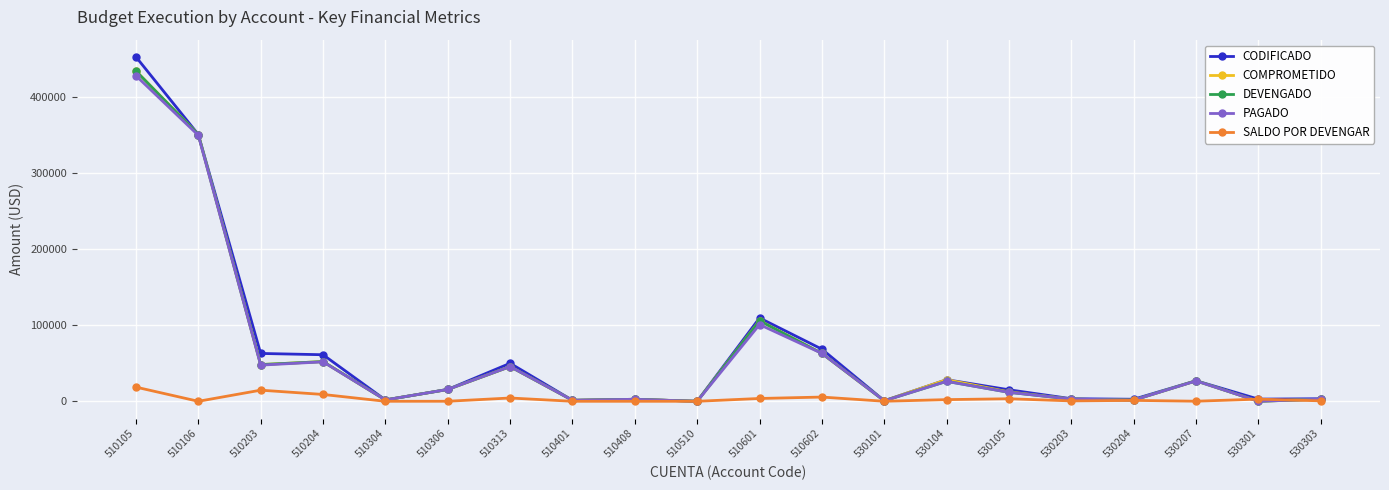

At which category is the sum across all series the highest?

510105